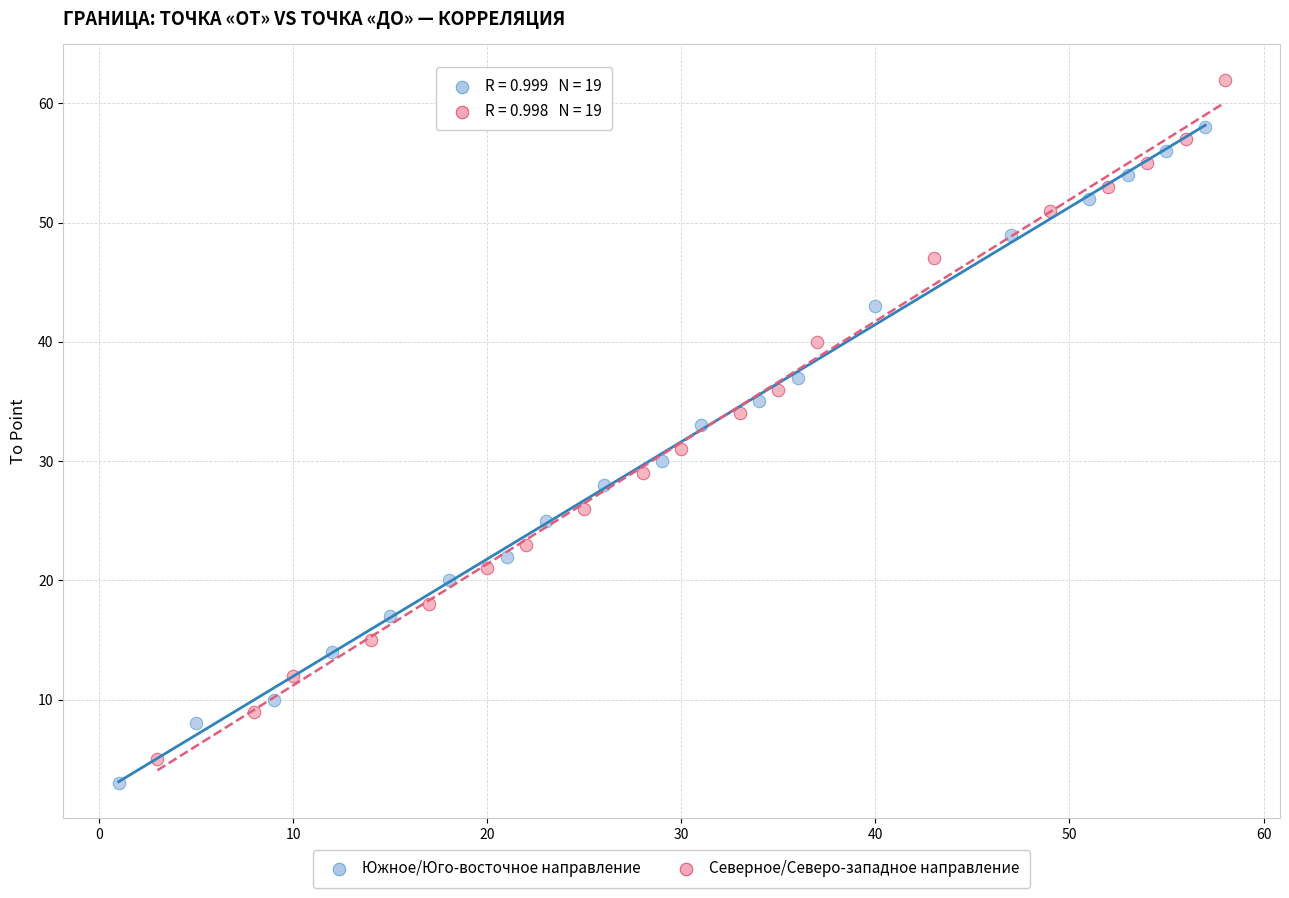

Which series contains the highest Y value?

Северное/Северо-западное направление